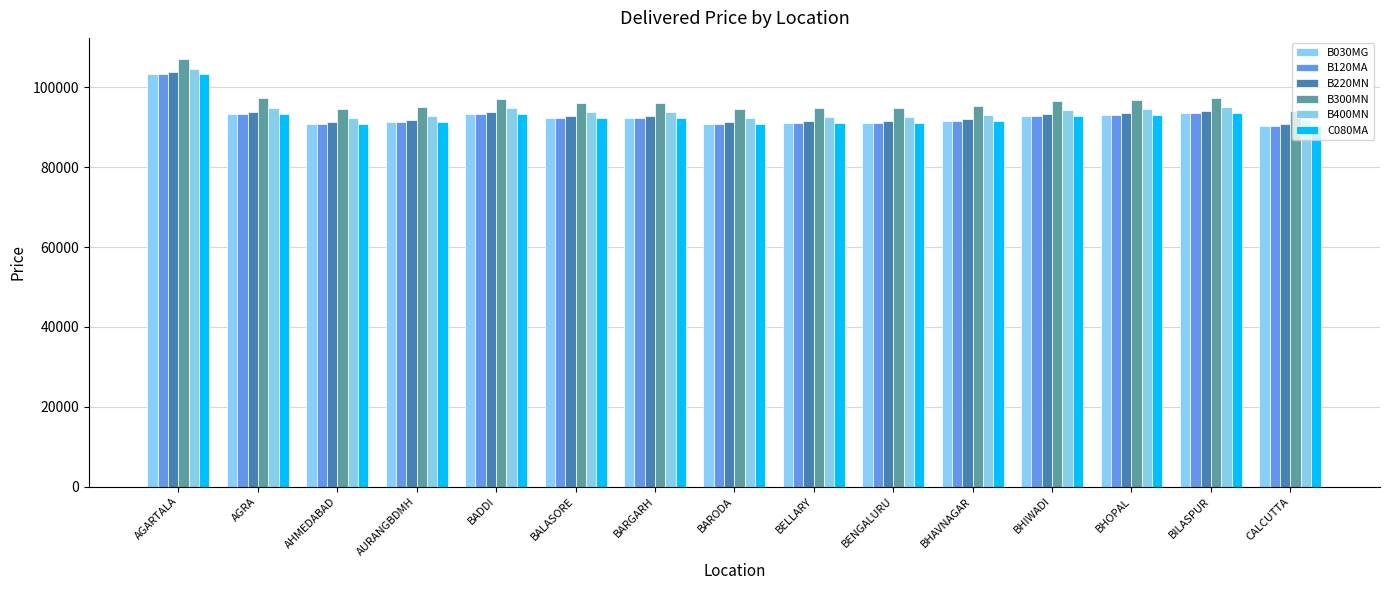

Rank the series at BARODA from lowest to highest value.

B030MG, B120MA, C080MA, B220MN, B400MN, B300MN